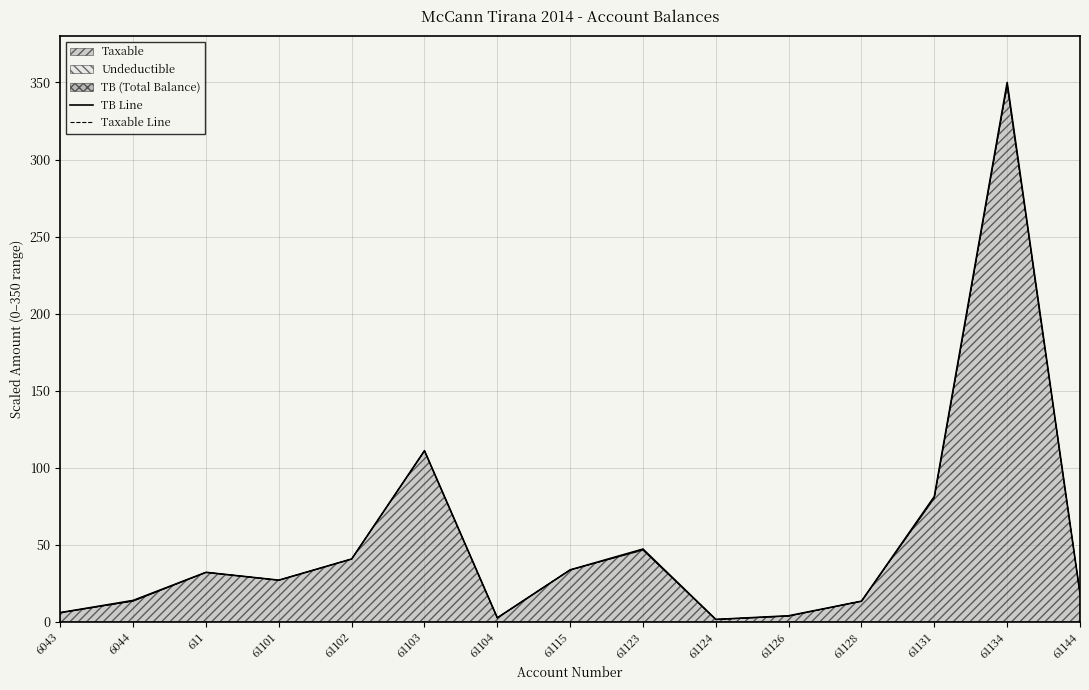

True or false: TB Line and Taxable Line intersect in this chart.

False